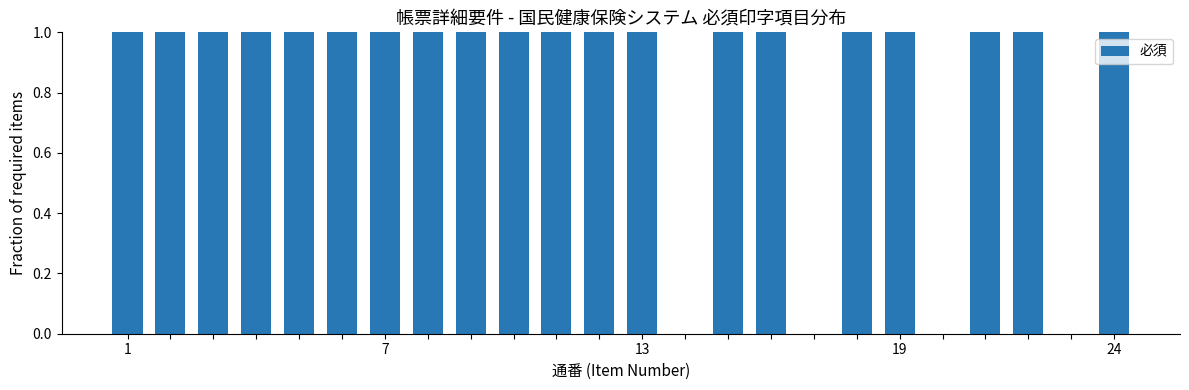

Reading left to right, list all the values displayed in this chart.

1	1	1	1	1	1	1	1	1	1	1	1	1	0	1	1	0	1	1	0	1	1	0	1